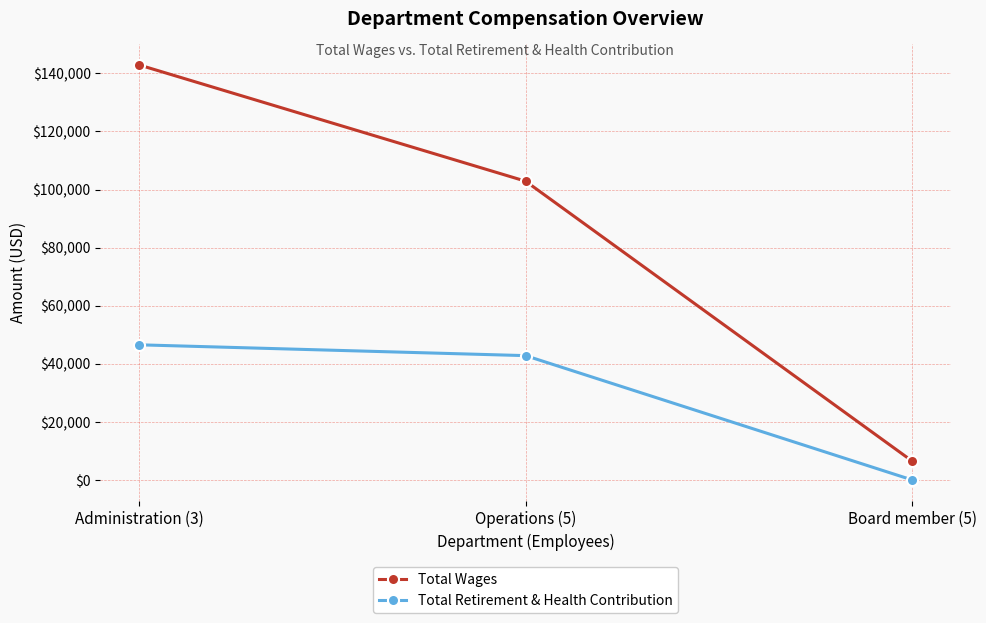

Which series has the largest total across all categories?

Total Wages